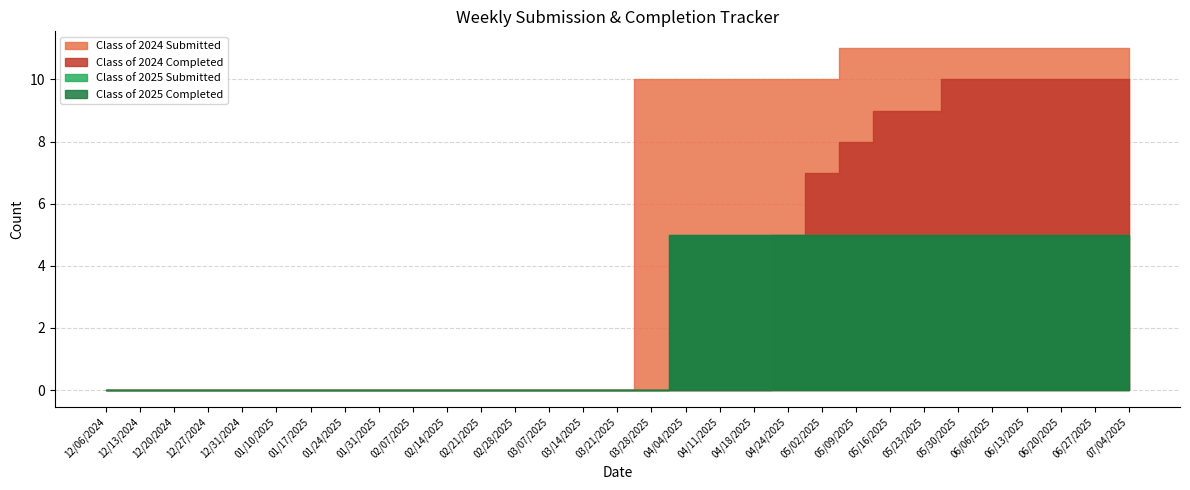

Where is Class of 2025 Submitted nearest to the value 2?

12/06/2024